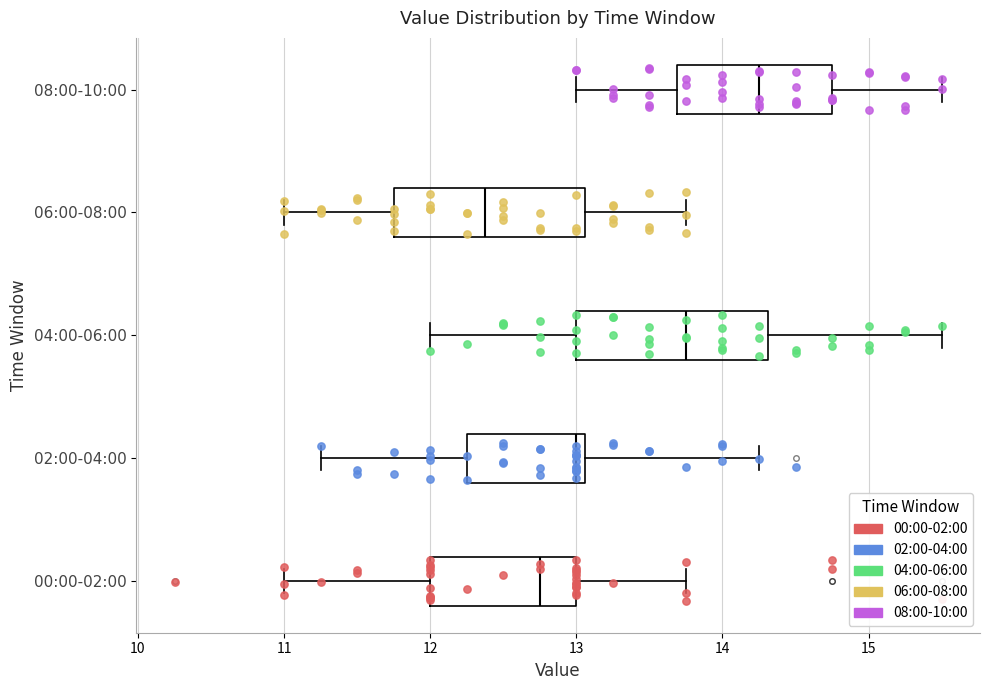

Which box's median line is the furthest to the right?

08:00-10:00